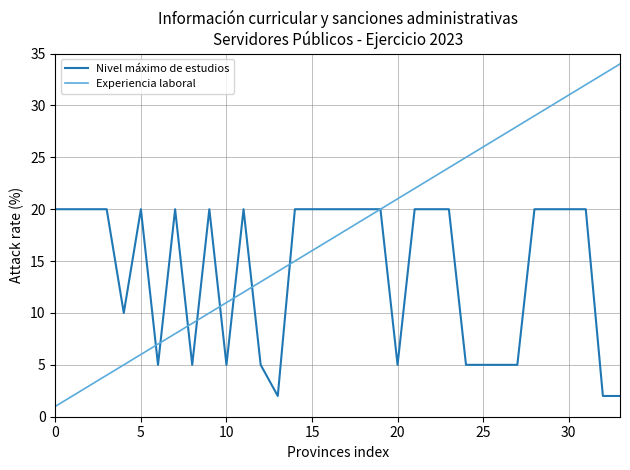

At how many categories does at least one series exceed 3?

34